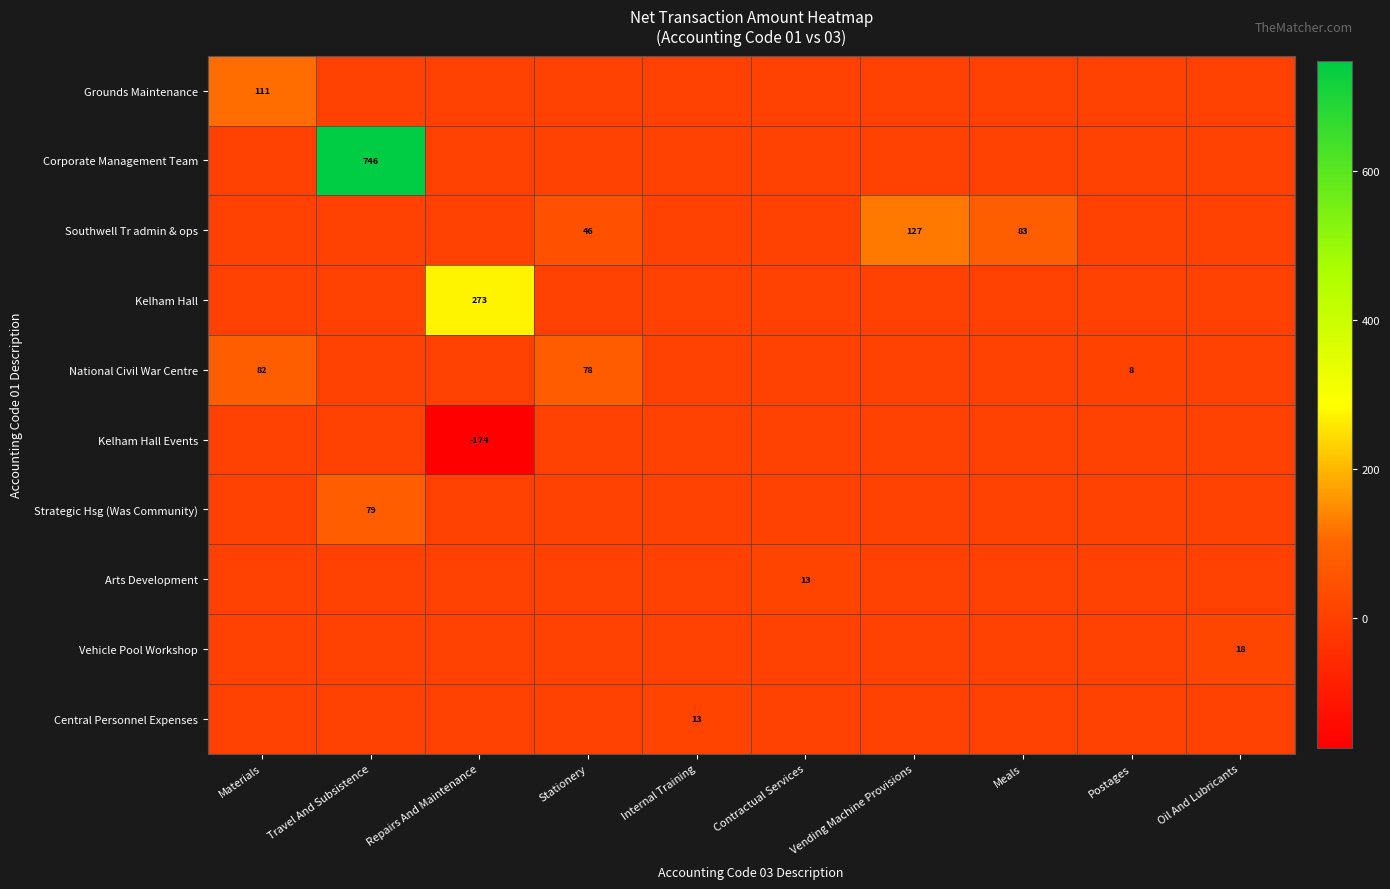

At which label is Central Personnel Expenses closest to 6?

Materials